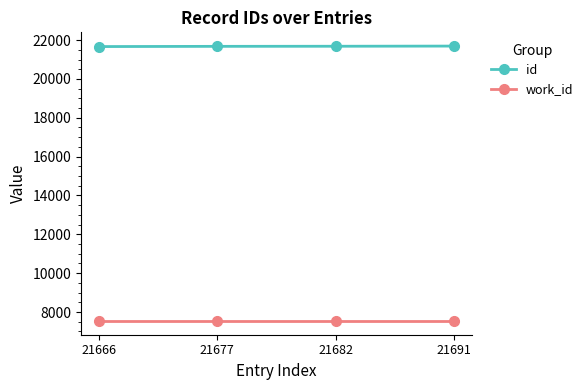

What is the sum of all work_id values?

30164